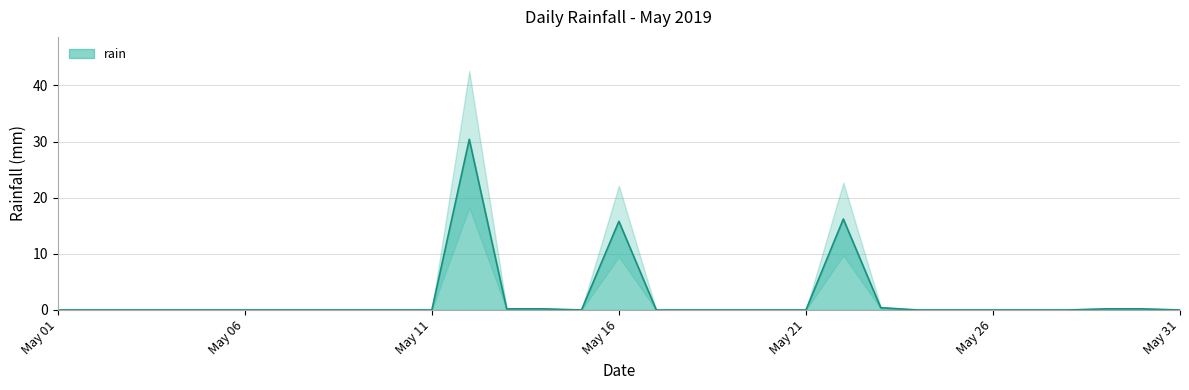

Is it true that the value at 2019-05-03 is 0.0?

True